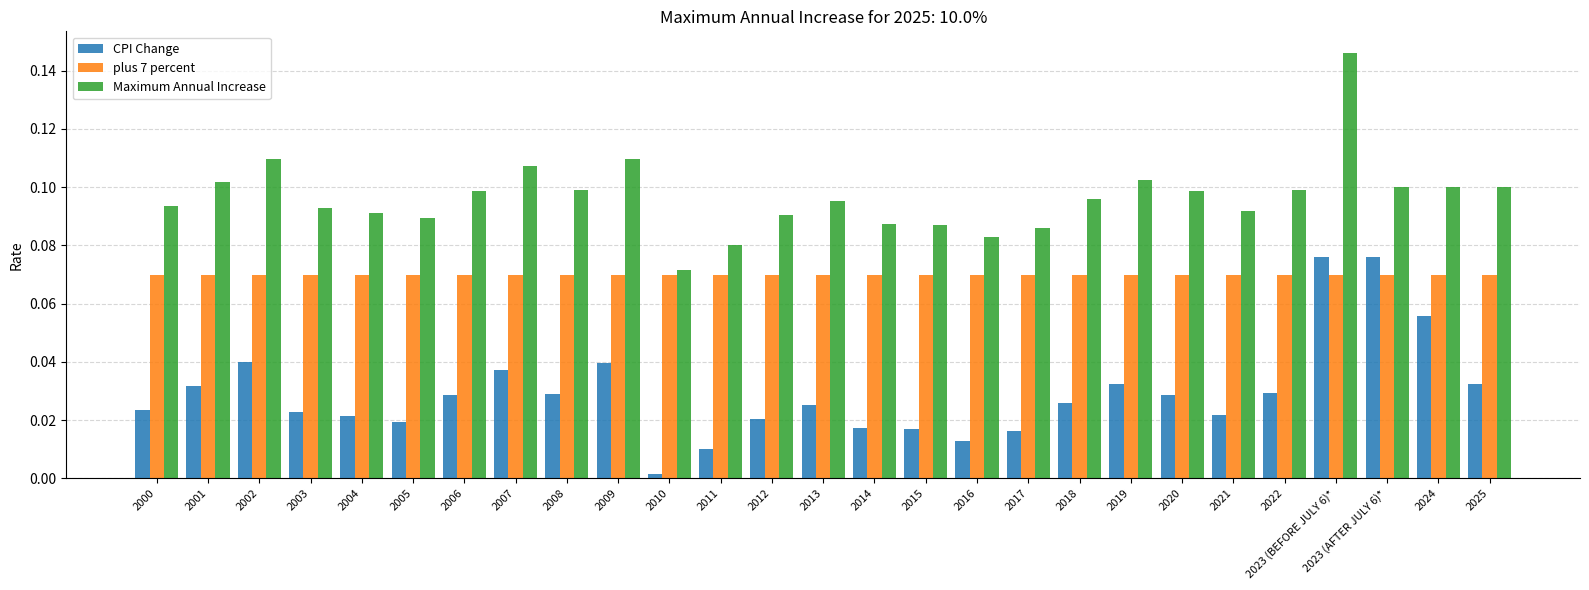

What is the label of the 27th bar from the left?

2025